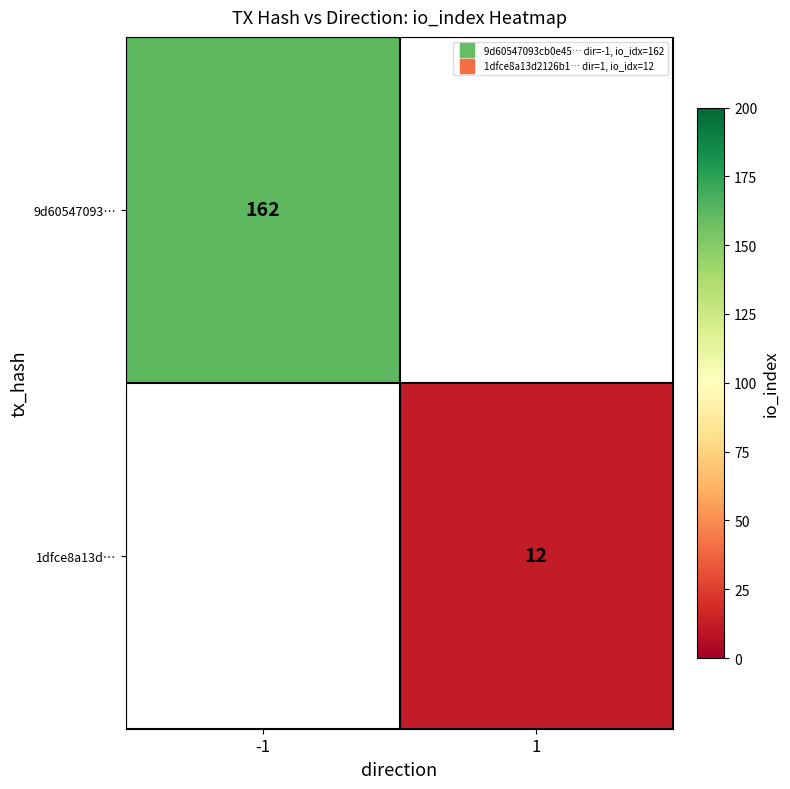

Which series has the widest spread of values?

9d60547093…